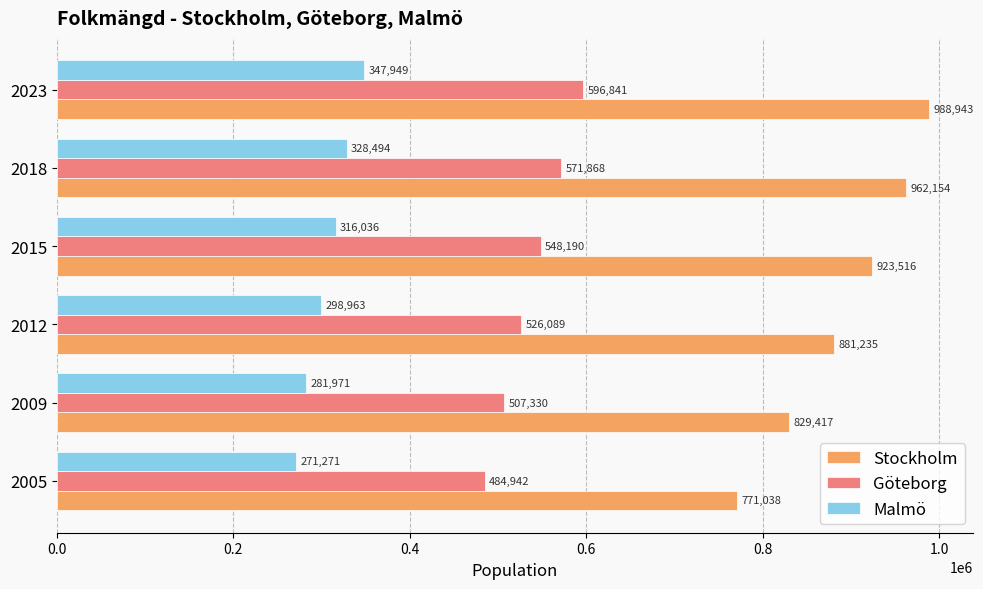

At how many categories does at least one series exceed 816382?

5